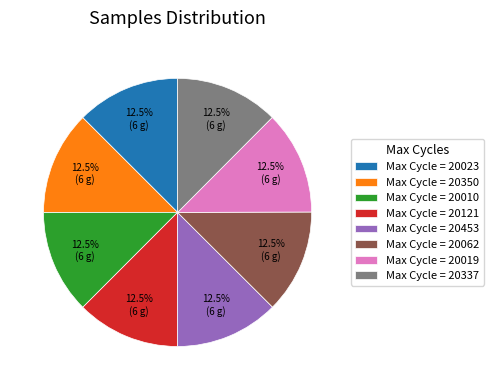

Combined, do Max Cycle = 20062 and Max Cycle = 20350 account for over 50%?

No